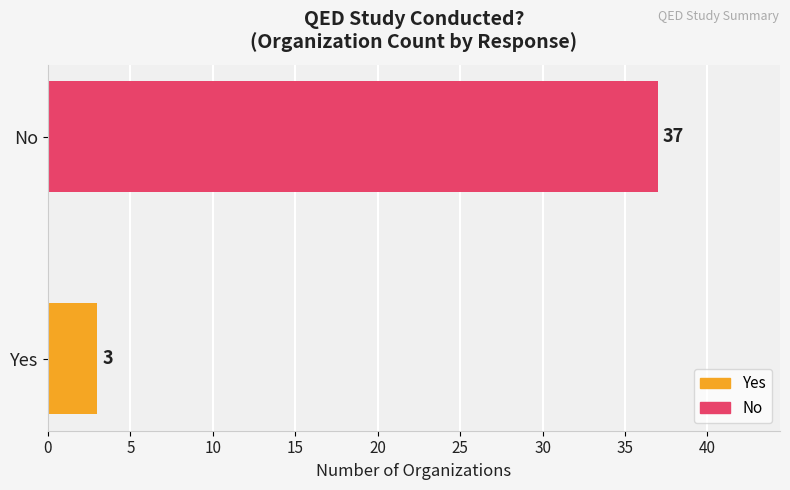

Between No and Yes, which is larger?

No